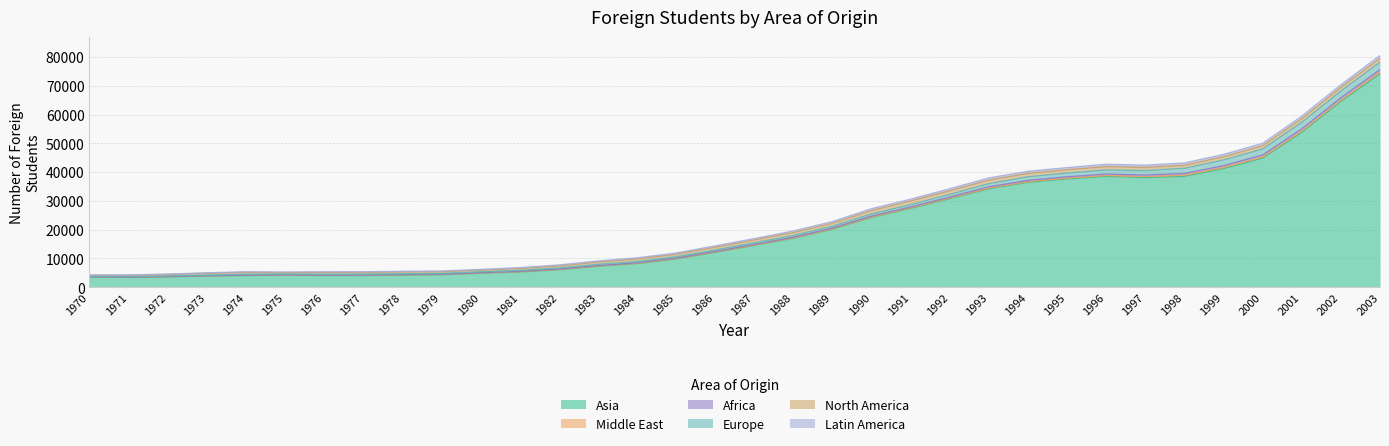

The Asia series shows 4192 at 1975. True or false?

True